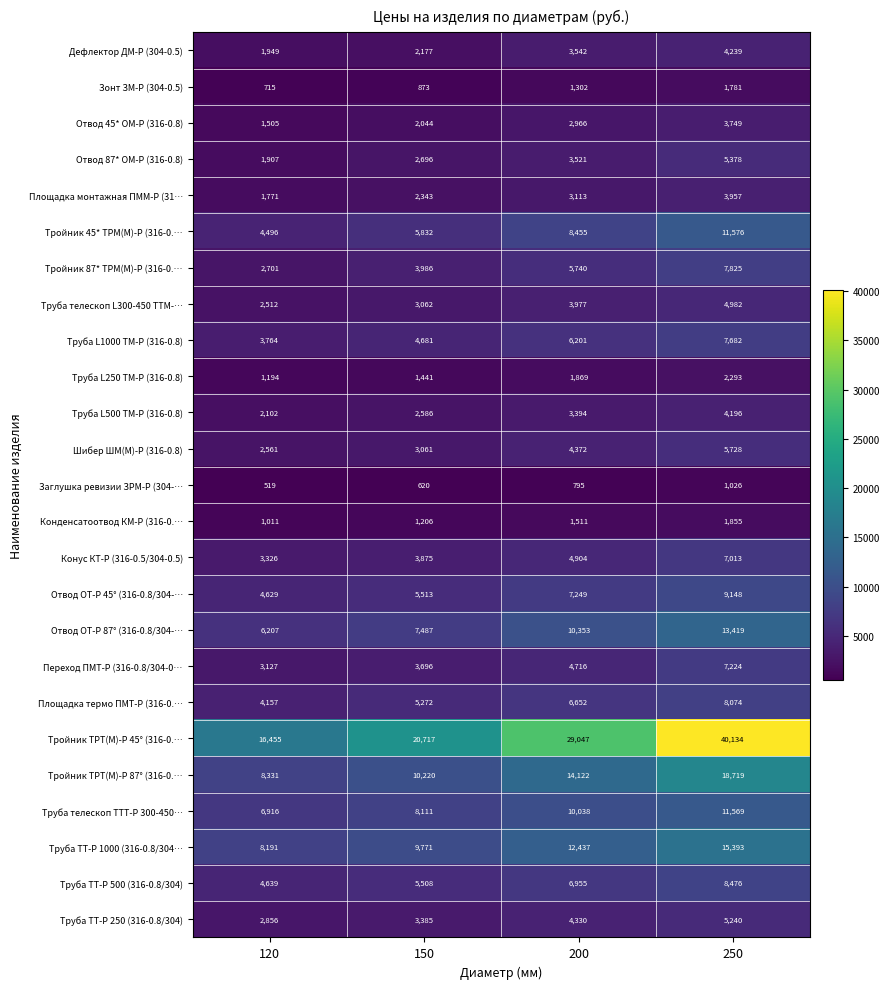

What is the sum of the Конденсатоотвод КМ-Р (316-0.… values at 120 and 250?

2866